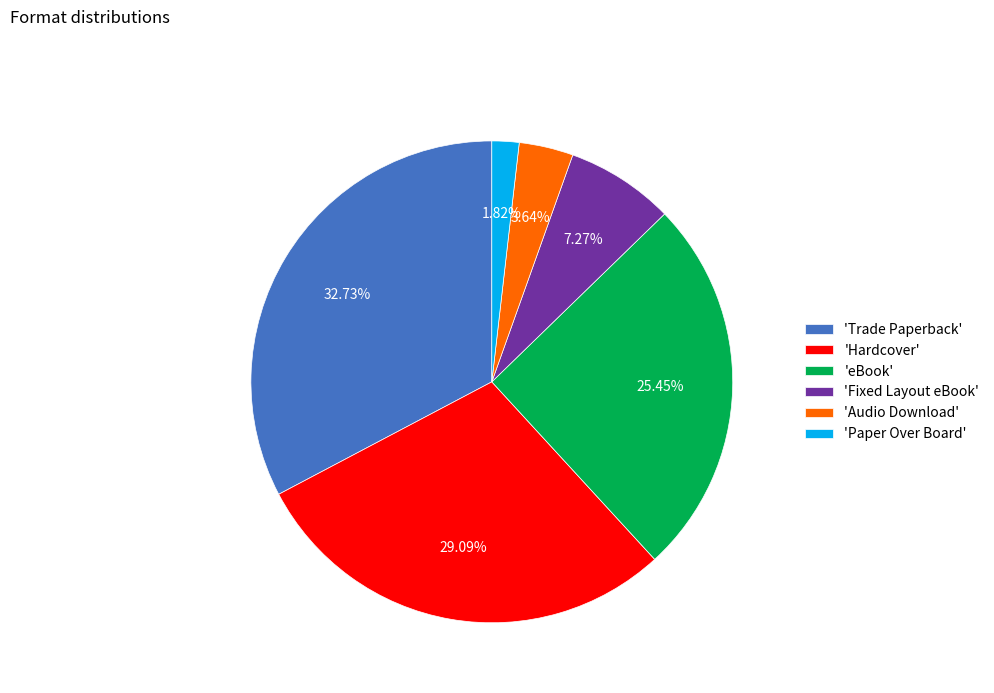

What is the ratio of the value at 'Paper Over Board' to the value at 'Audio Download'?

0.5